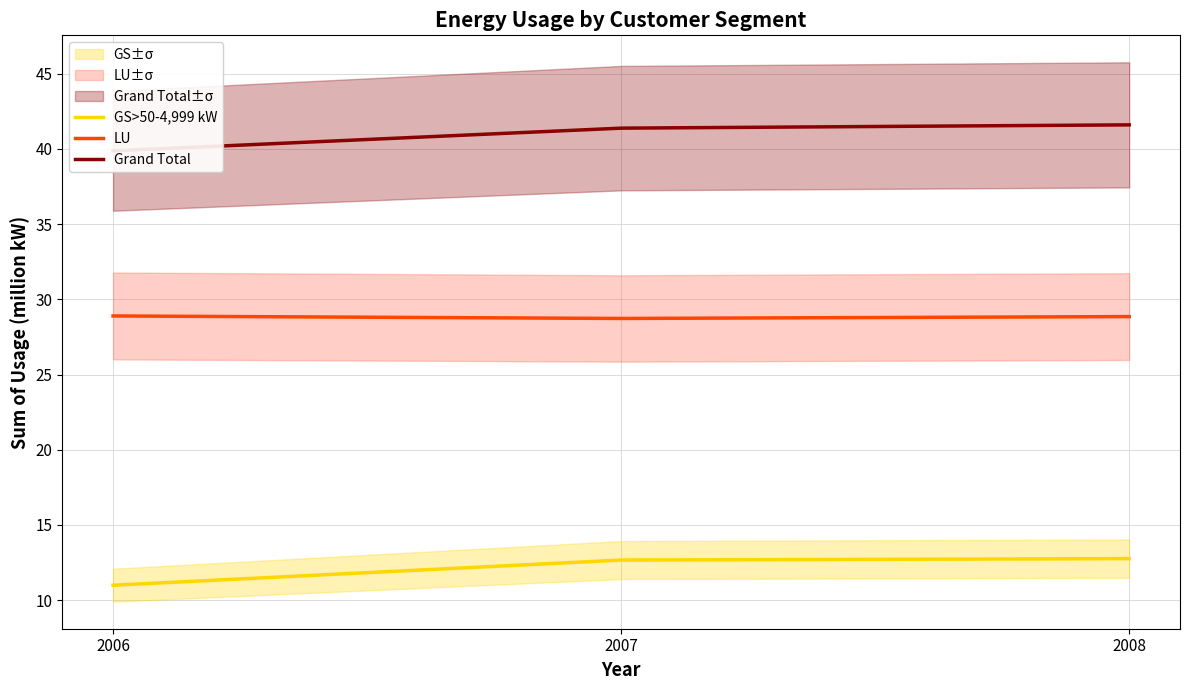

What is the sum of all GS>50-4,999 kW values?

36.4